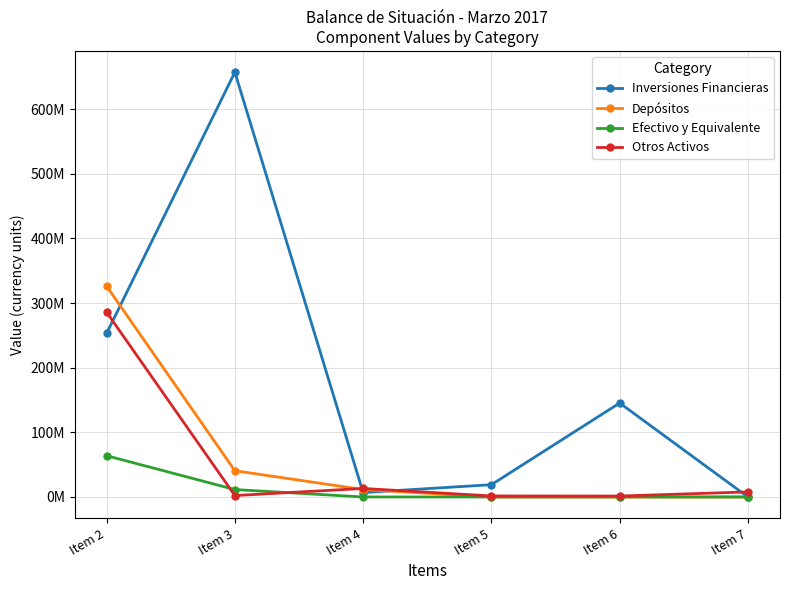

At which category does the chart reach its minimum across all series?

Item 7